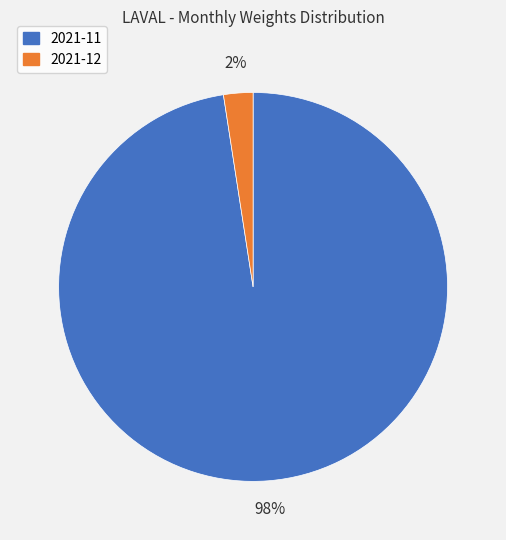

Which slice represents more than half of the pie?

2021-11